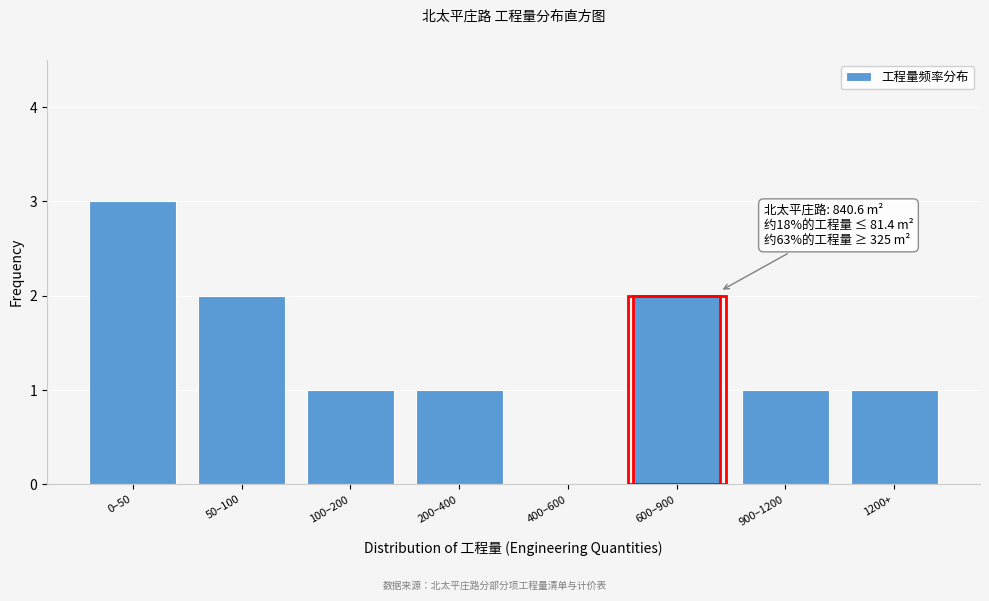

Reading left to right, list all the values displayed in this chart.

0–50=3	50–100=2	100–200=1	200–400=1	400–600=0	600–900=2	900–1200=1	1200+=1